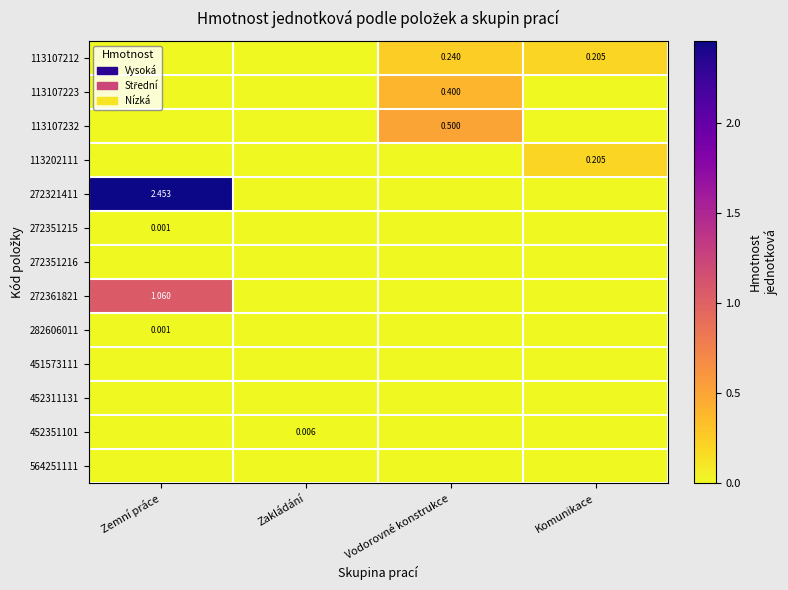

Which series changed the most between Zakládání and Komunikace?

113107212